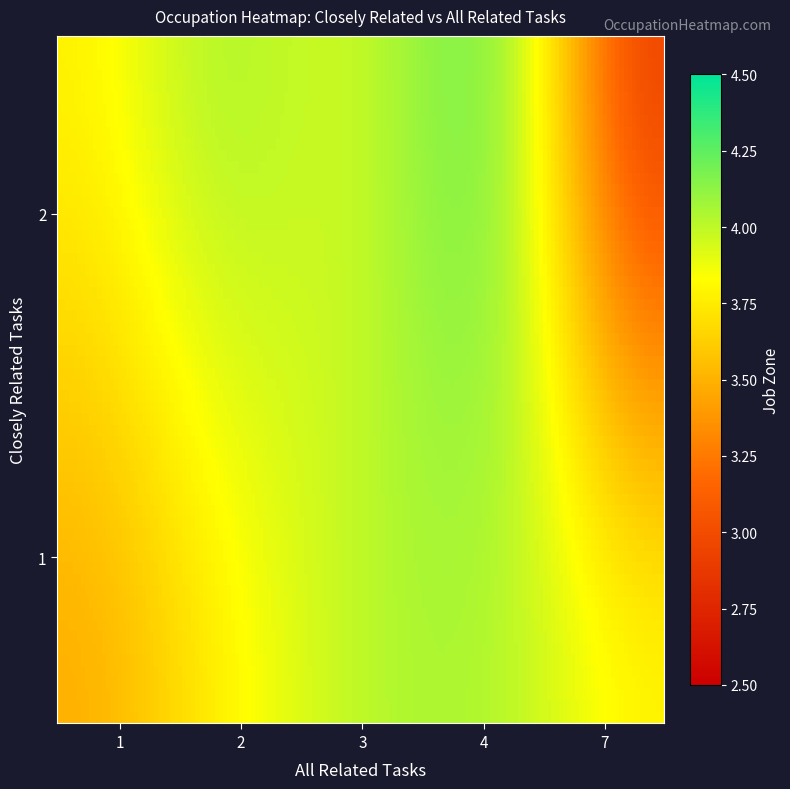

Reading right to left, list all the values displayed in this chart.

closely_related: 1	1	1	1	1	1	1	1	2	2	2	2
all_related: 1	1	2	2	2	2	3	4	2	3	4	7
job_zone: 4	3	4	4	3	4	4	4	4	4	4	3